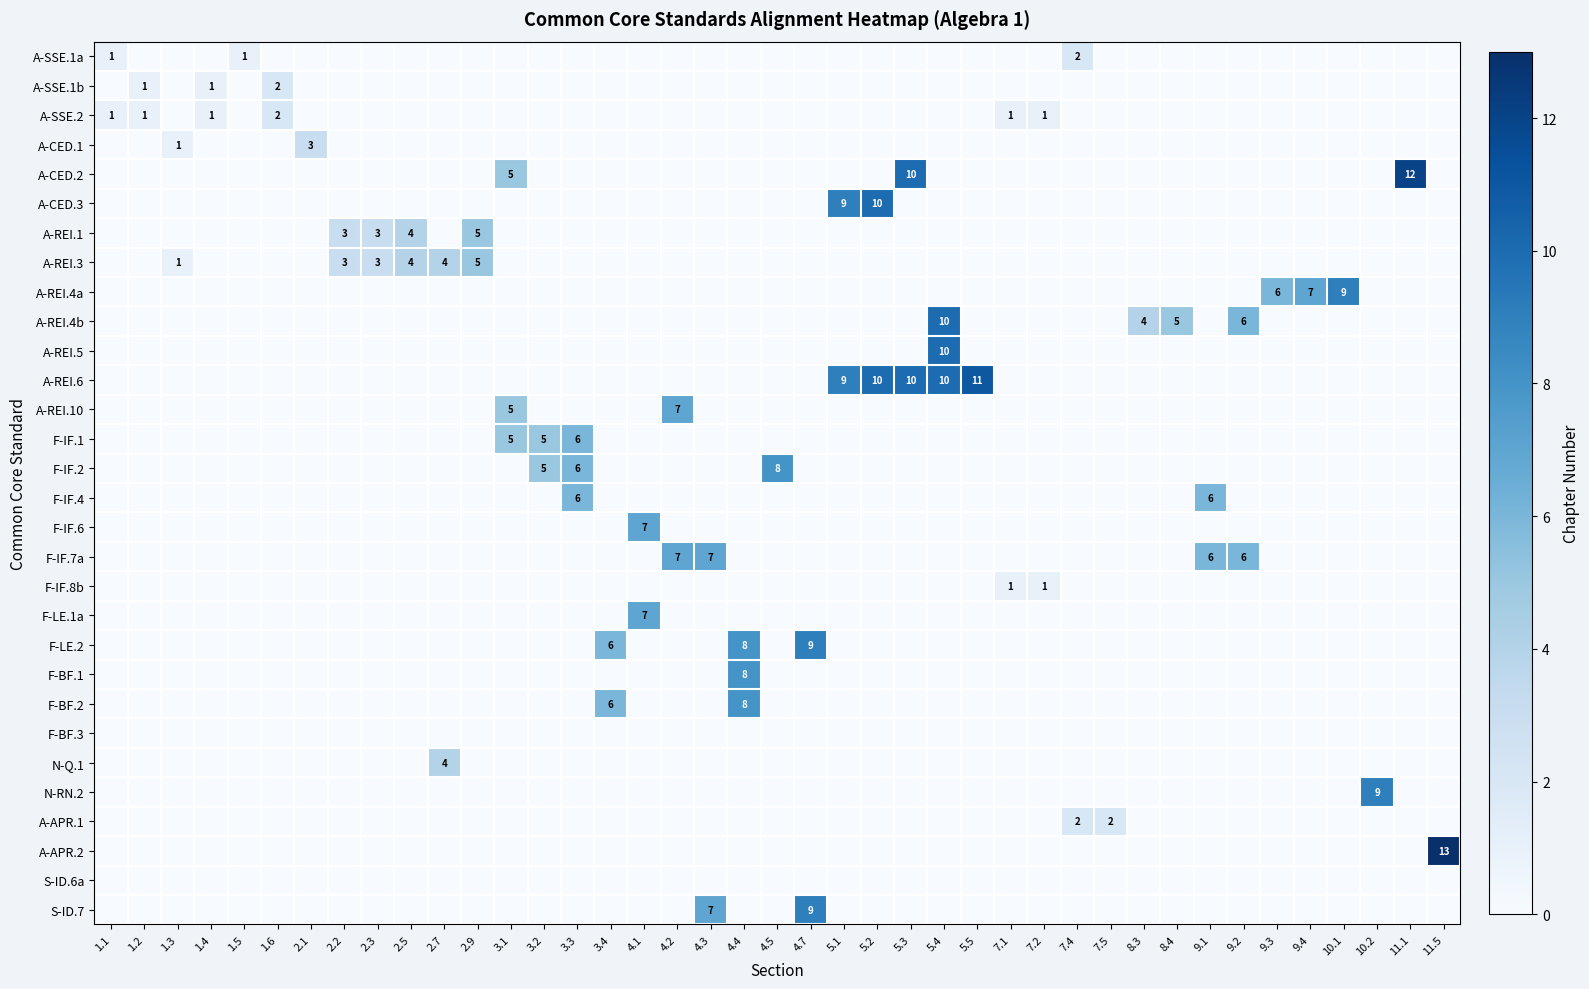

Is it true that A-REI.4b equals 5 at 5.4?

False